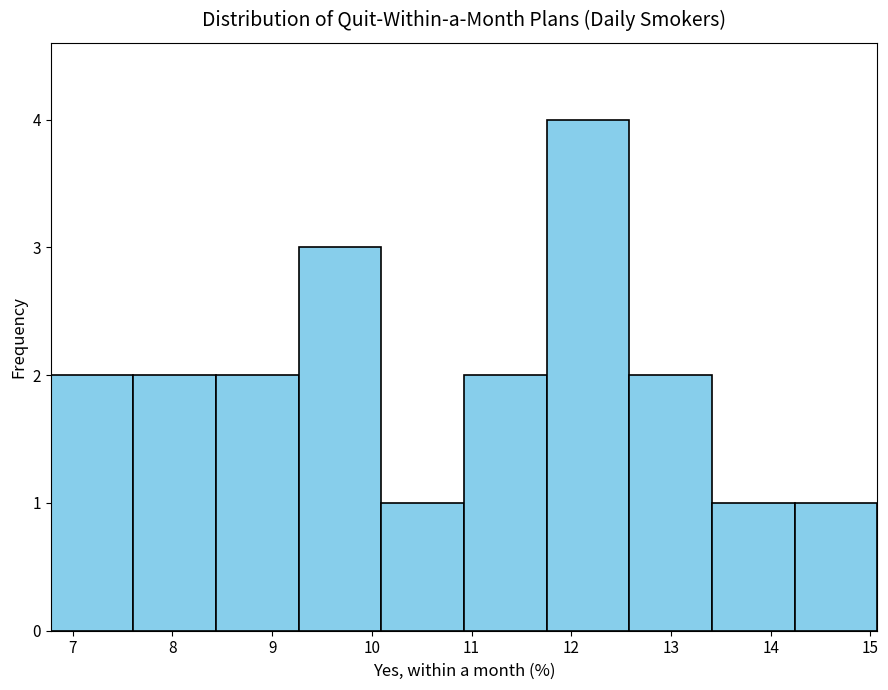

Reading left to right, transcribe this chart: for each bar, give the range it covers on the x-axis and its height. Neither the bar edges nor the heights are printed on the chart, so give them approximately, as read against the axes.

6.8 to 7.6: 2
7.6 to 8.4: 2
8.4 to 9.3: 2
9.3 to 10.1: 3
10.1 to 10.9: 1
10.9 to 11.8: 2
11.8 to 12.6: 4
12.6 to 13.4: 2
13.4 to 14.2: 1
14.2 to 15.1: 1